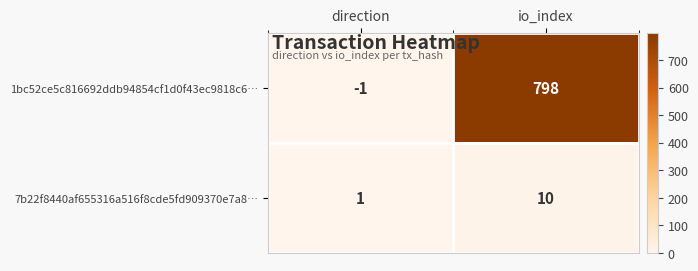

True or false: 7b22f8440af655316a516f8cde5fd909370e7a8… has a value of 10 at io_index.

True